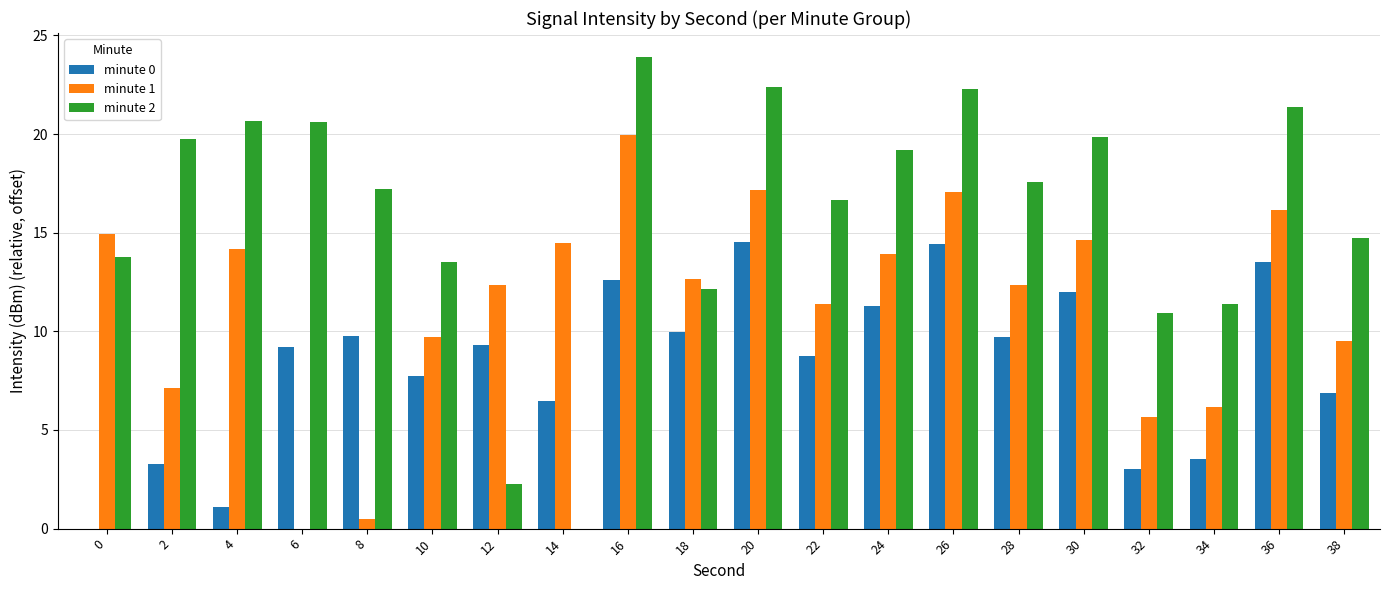

Is the value of minute 1 at 10 greater than the value of minute 2 at 2?

No